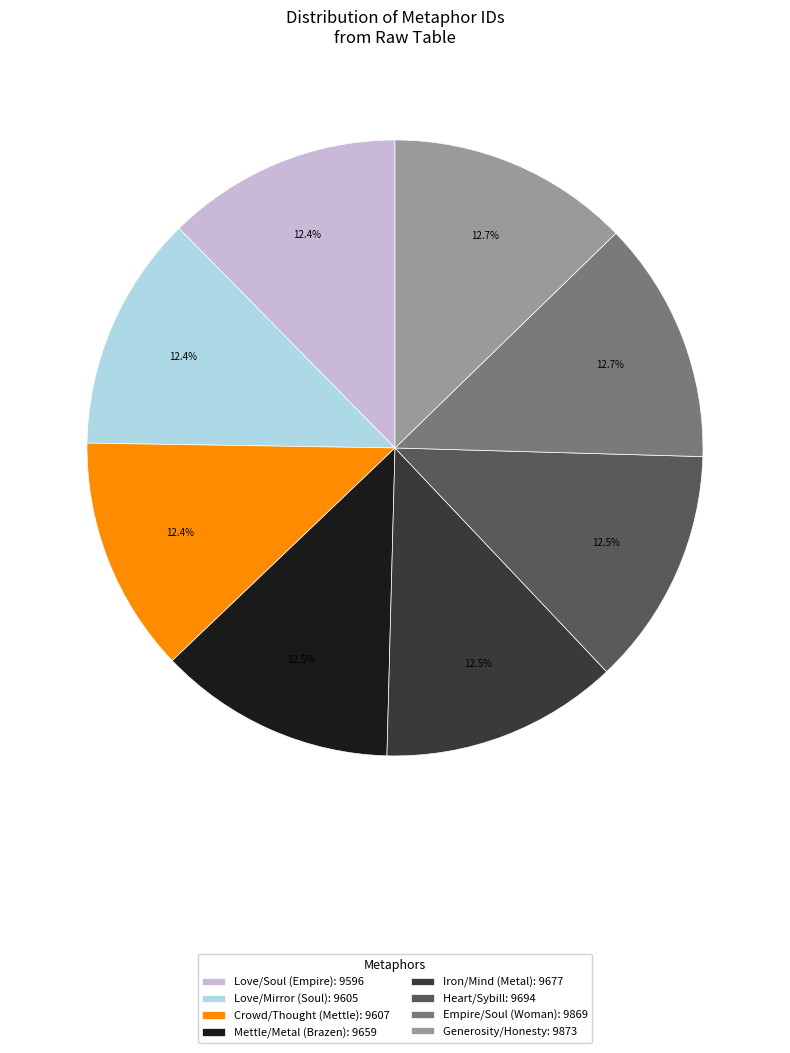

Count the number of slices in the pie.

8